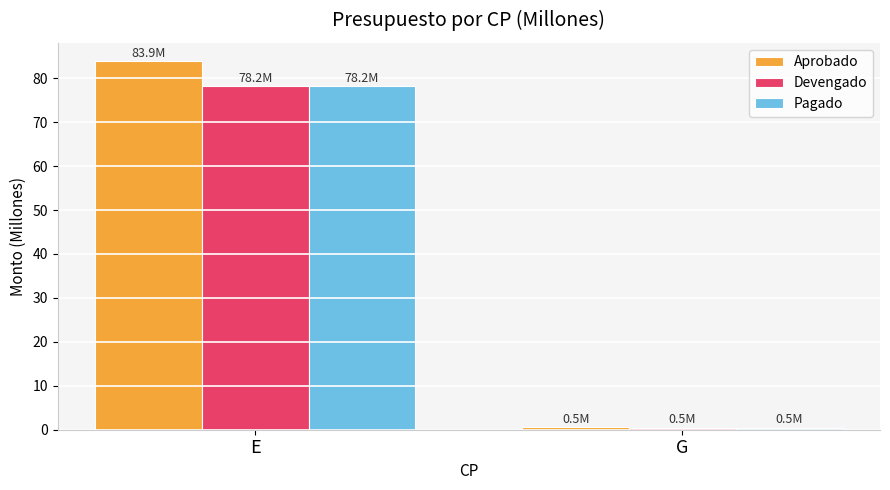

Which series has the largest range (max minus min)?

Aprobado